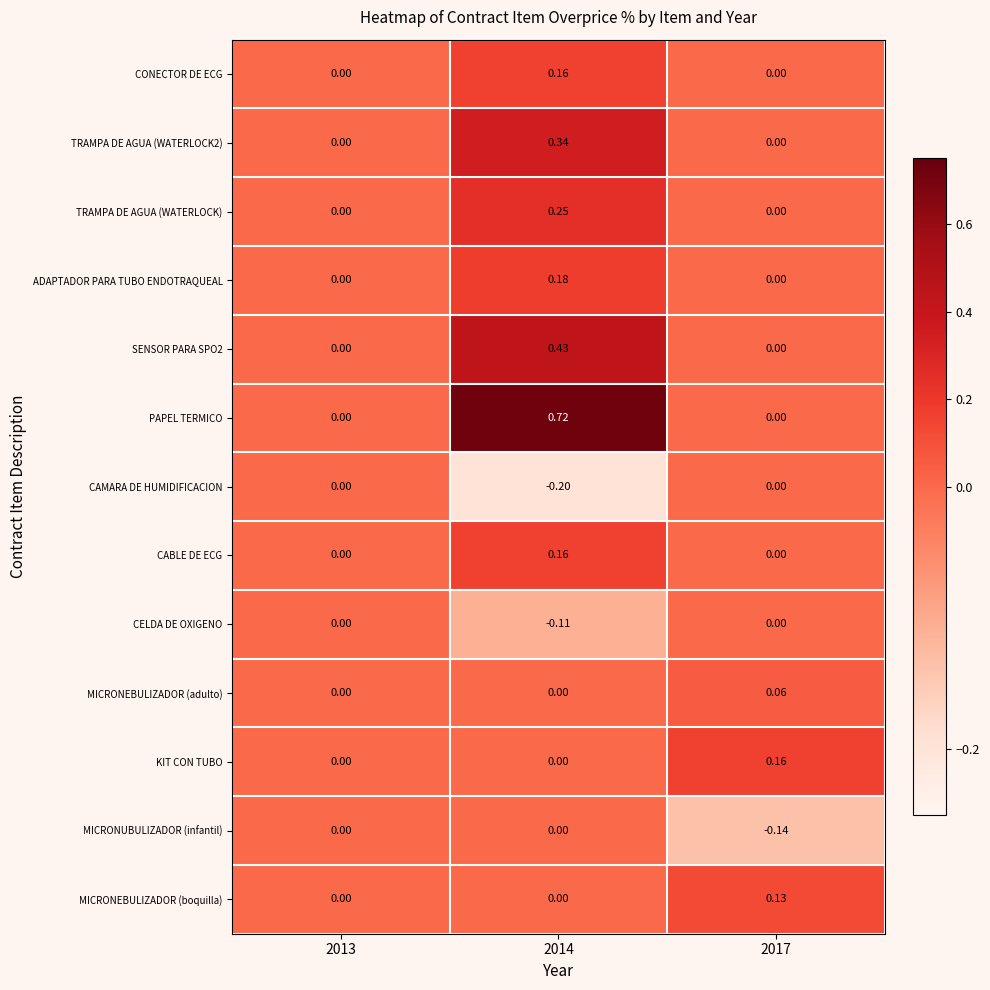

Is the value of SENSOR PARA SPO2 at 2014 greater than the value of KIT CON TUBO at 2017?

Yes